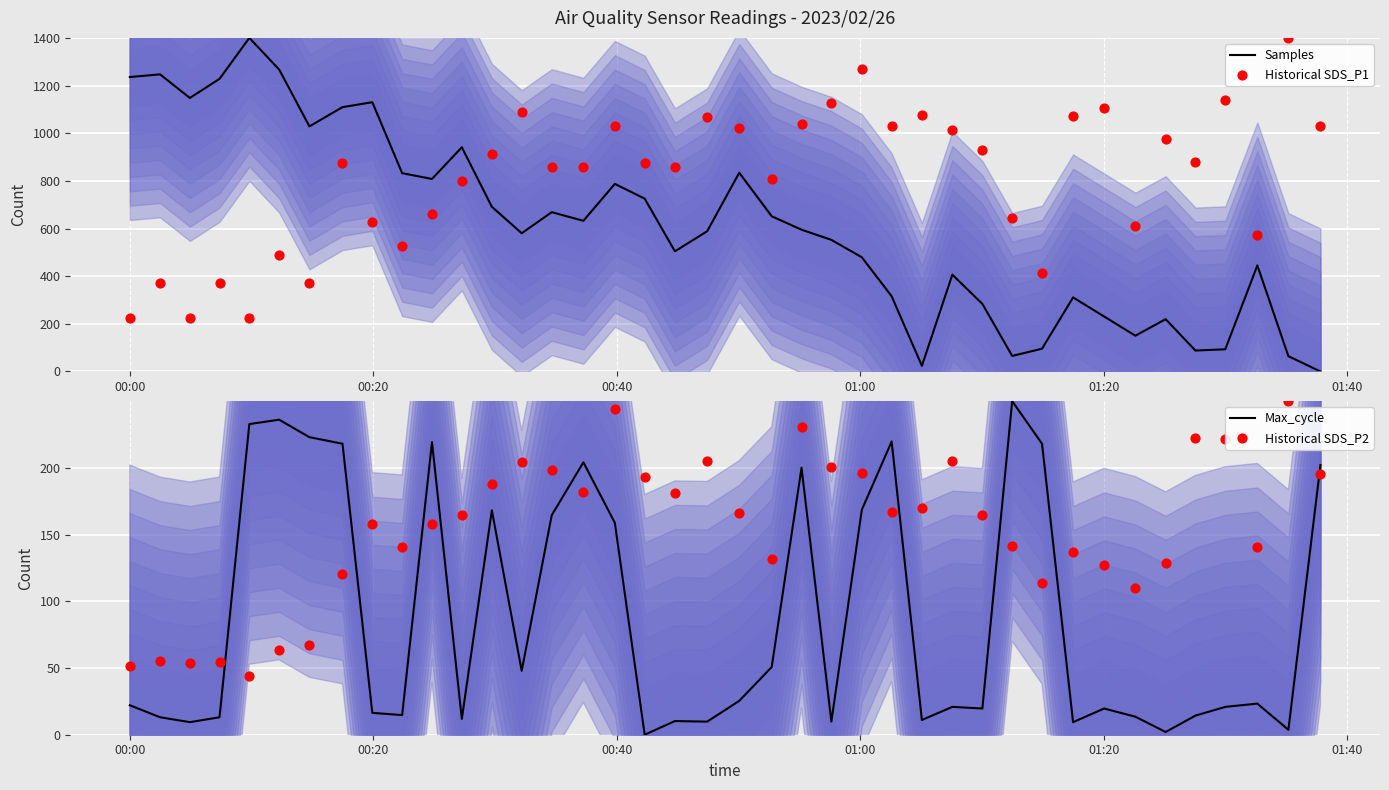

Which series contains the lowest Y value?

Samples